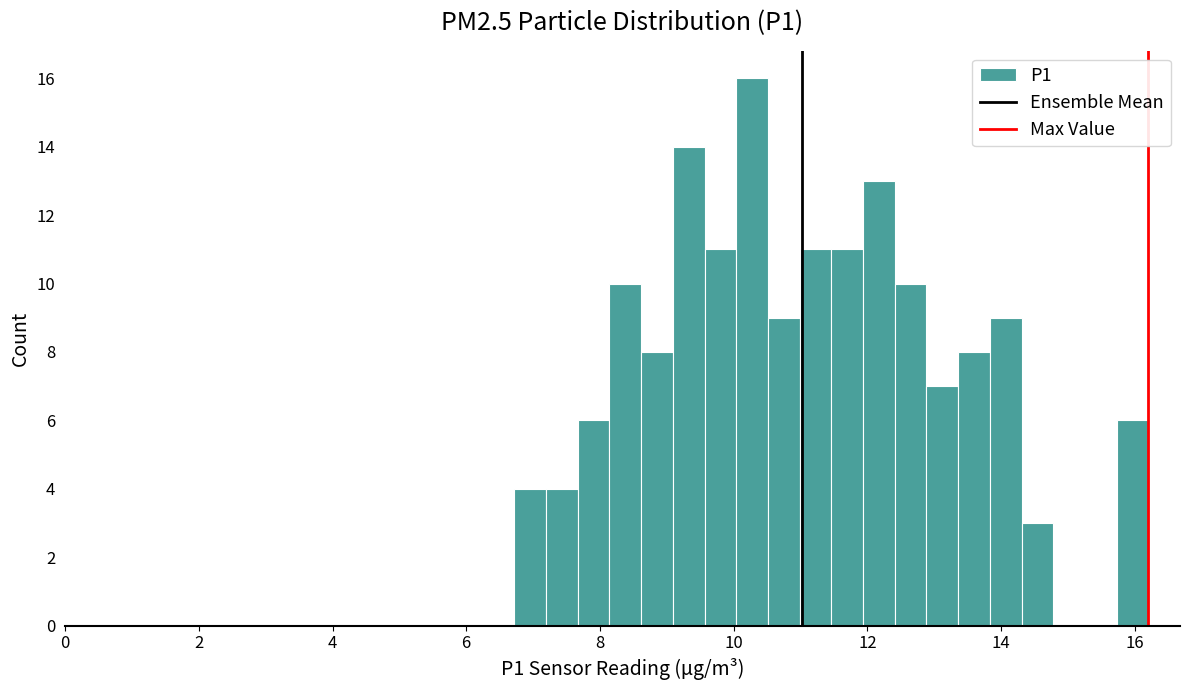

Around what value on the x-axis is the tallest bar? Give the approximate position of its centre, as read against the axis.

10.2